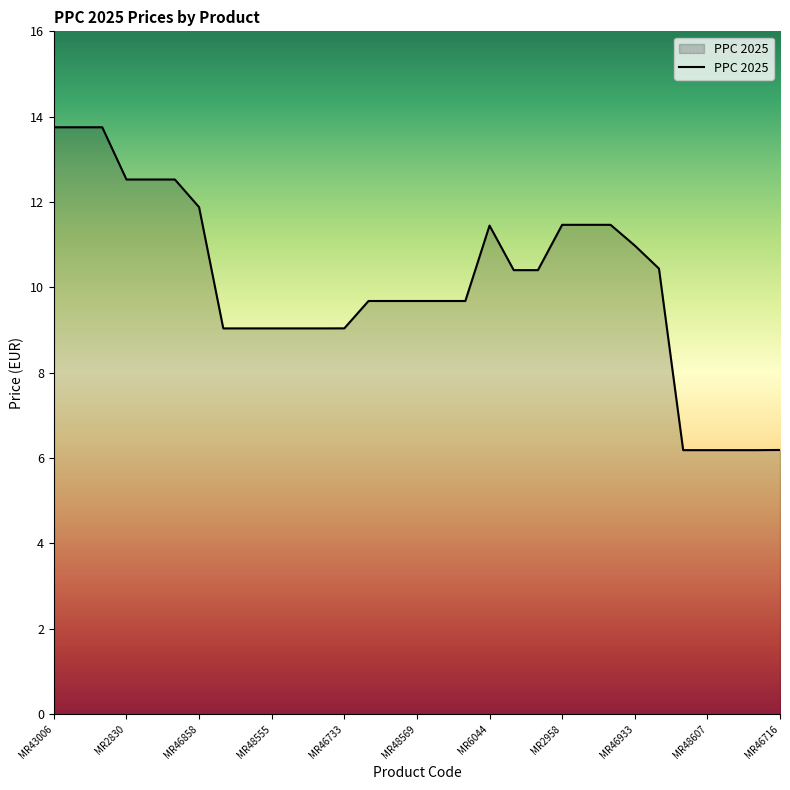

What is the minimum value shown in the chart?

6.2